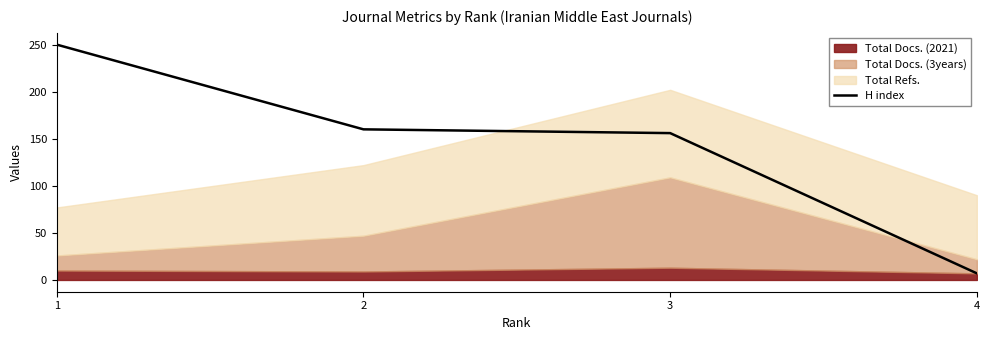

Is it true that the value at 2 is 160?

True